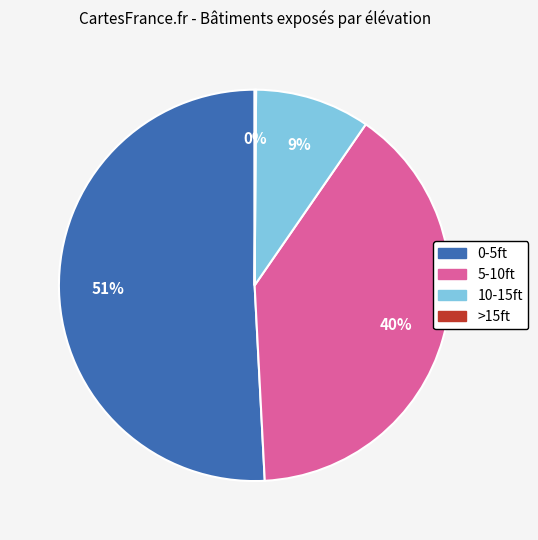

Which category accounts for the majority?

0-5ft